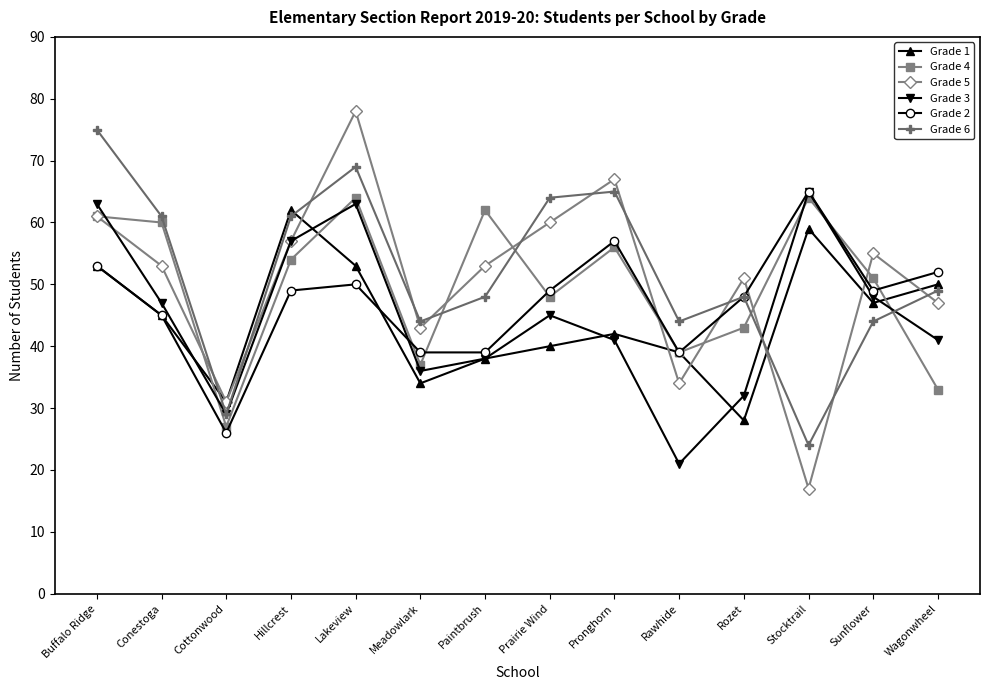

What is the label of the 11th point from the left?

Rozet